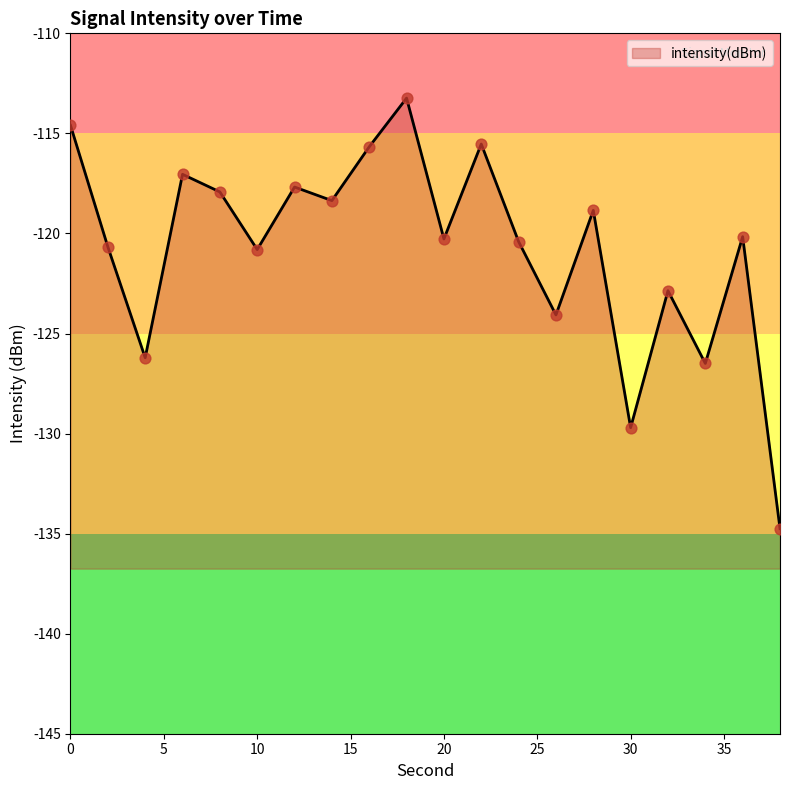

What is the change in value from 2 to 12?

+3.0